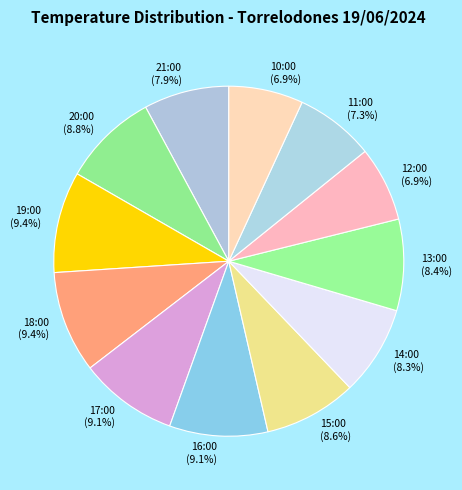

Is it true that 13:00 is 8% of the pie?

True